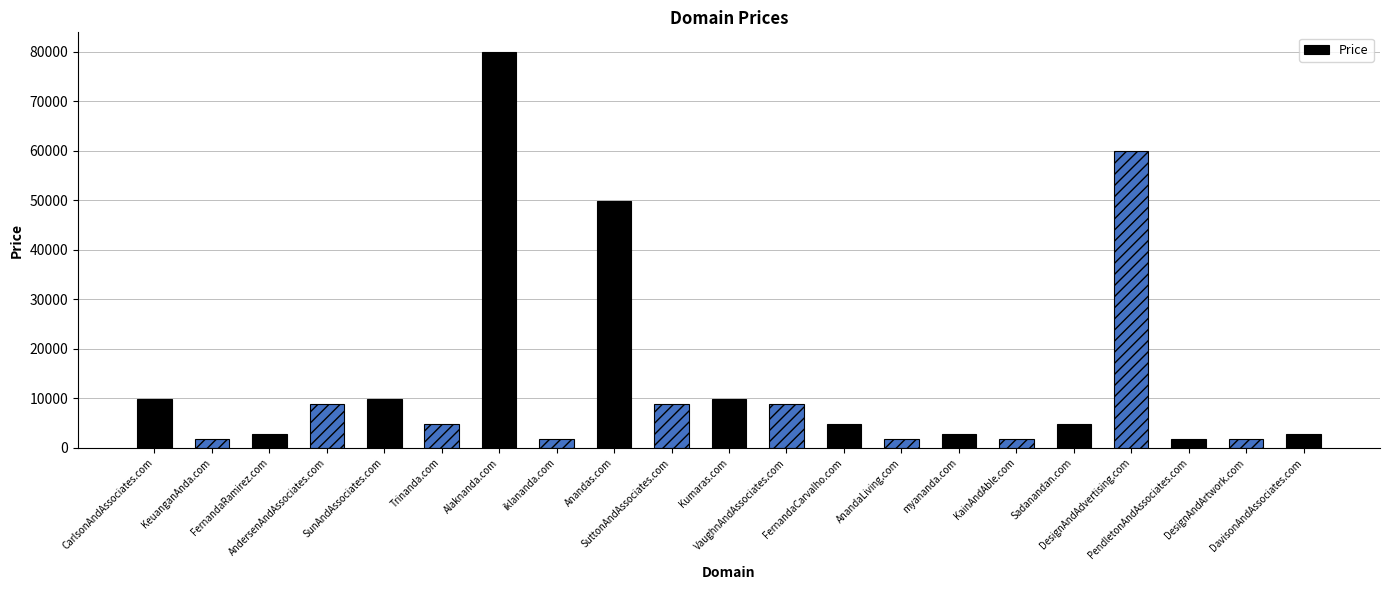

What is the greatest value displayed?

79888